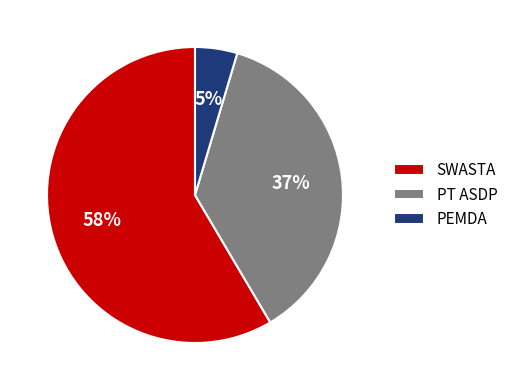

What is the majority slice?

SWASTA